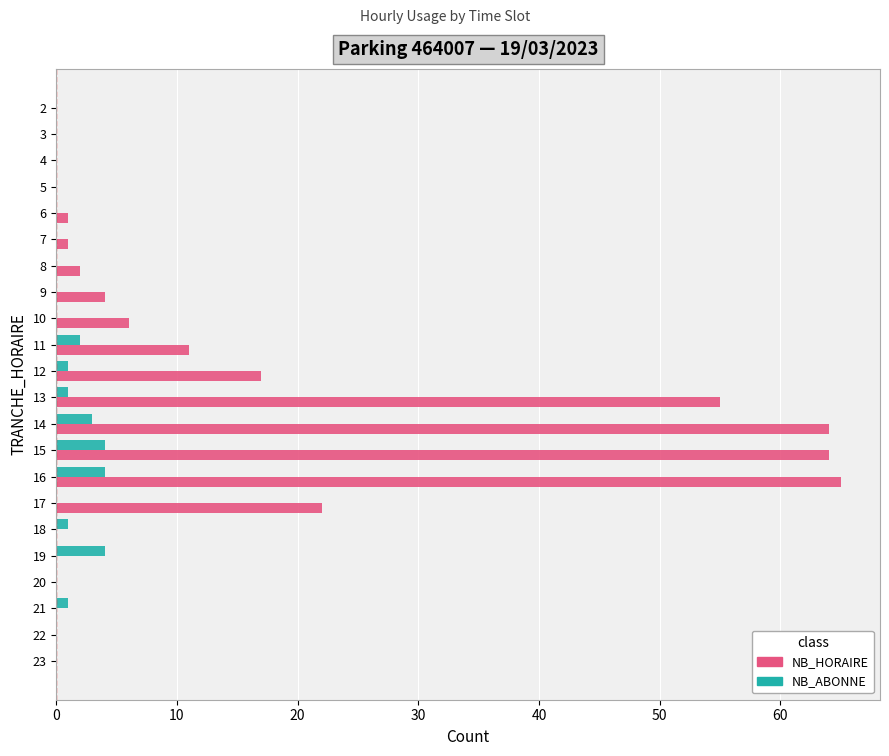

The value of NB_HORAIRE at 11 is 6. True or false?

False